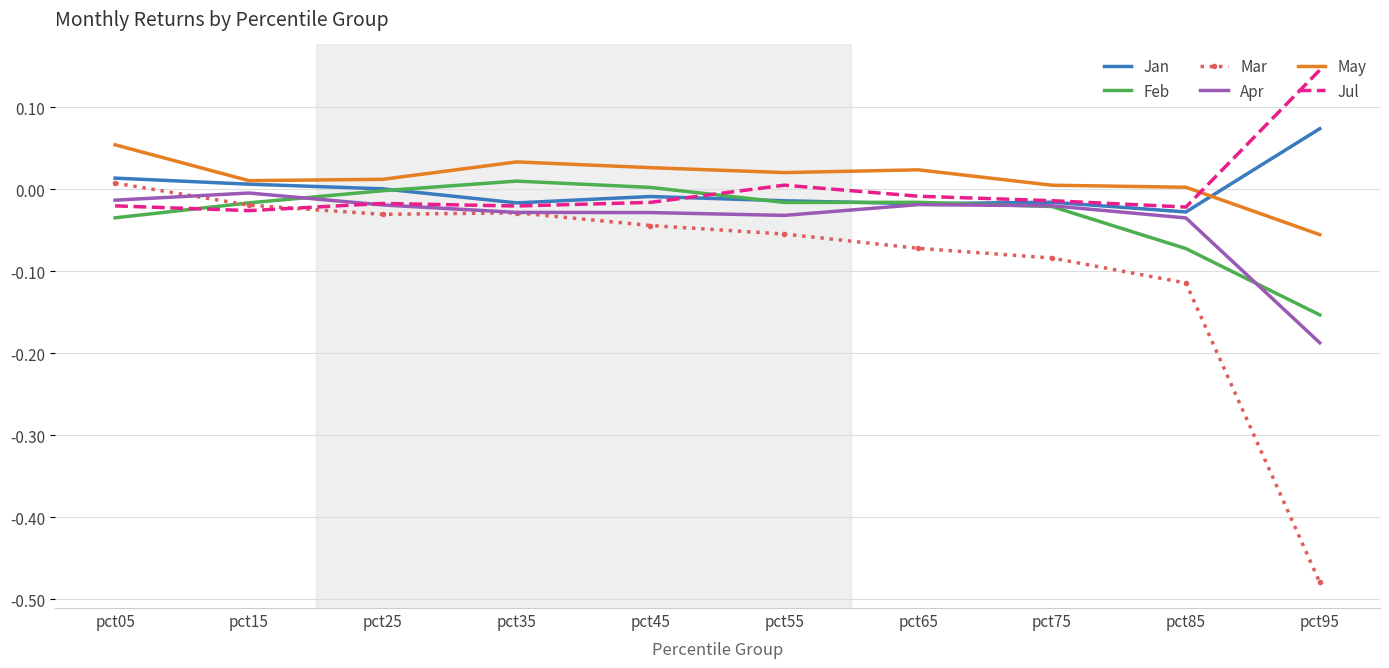

At which category does the chart reach its peak across all series?

pct95